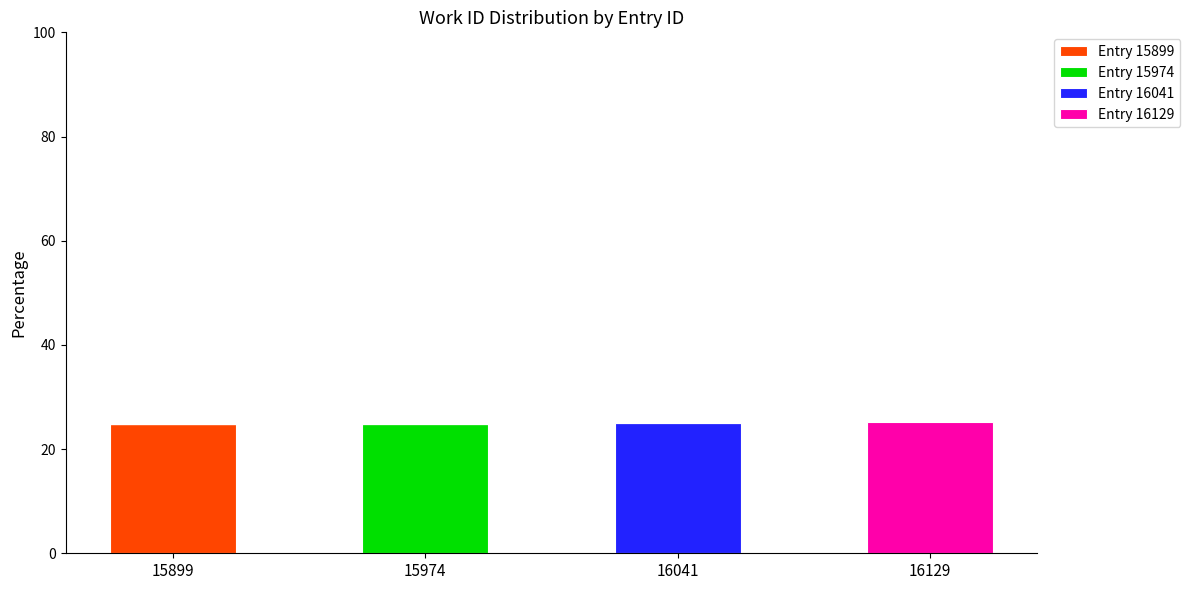

Reading left to right, list the values for the Entry 15899 series.

15899=24.8	15974=0.0	16041=0.0	16129=0.0